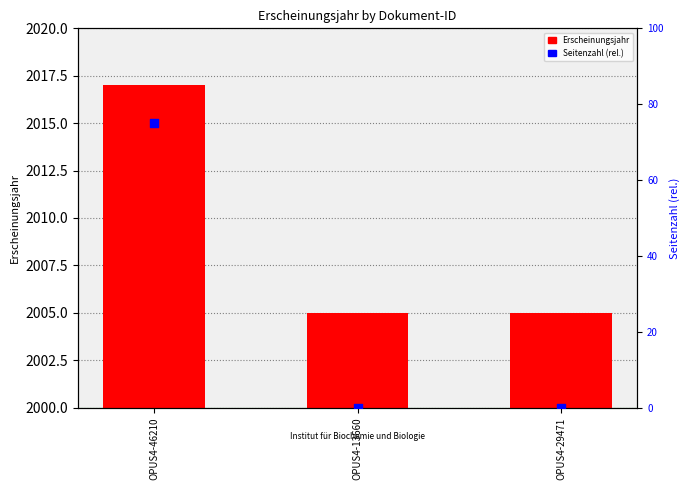

At which category is the sum across all series the highest?

OPUS4-46210